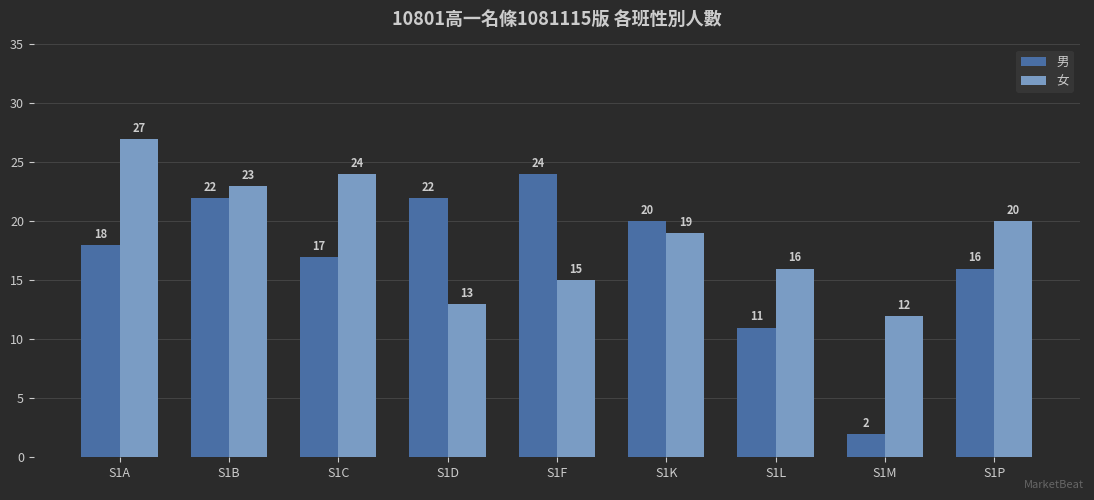

How many data points in 女 are less than 19?

4